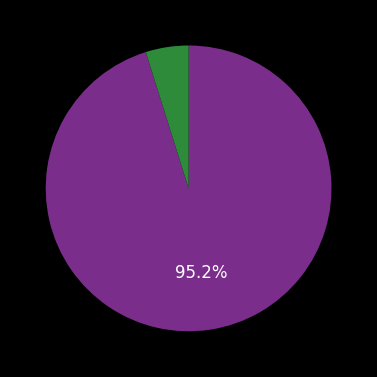

How many slices are in this pie chart?

2